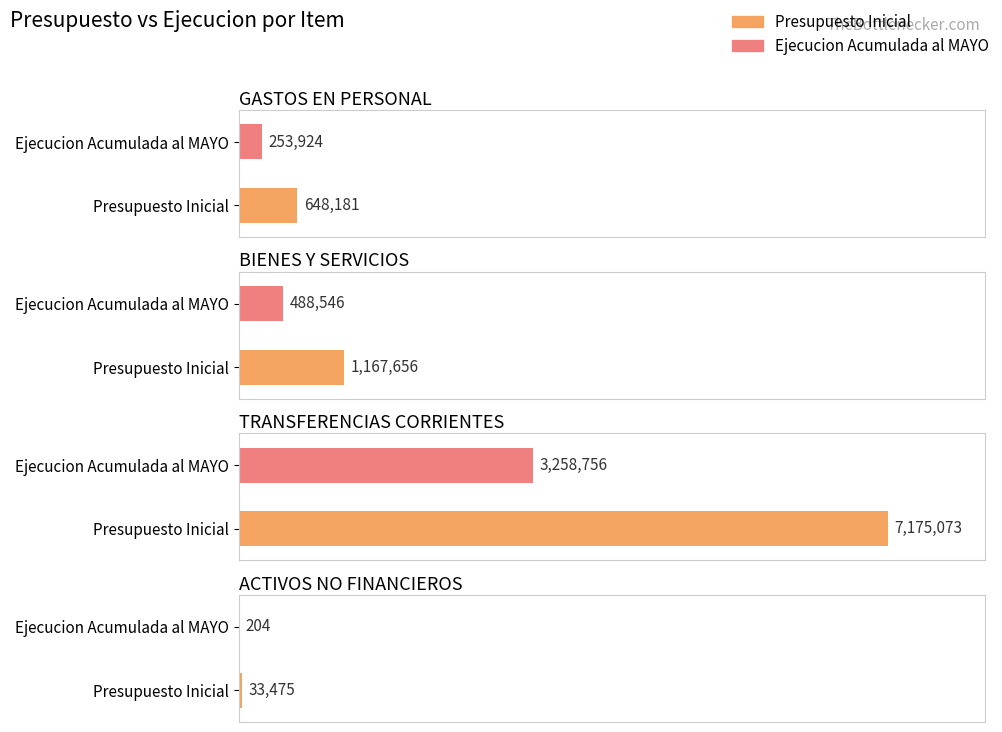

How many bars are there in each group?

2